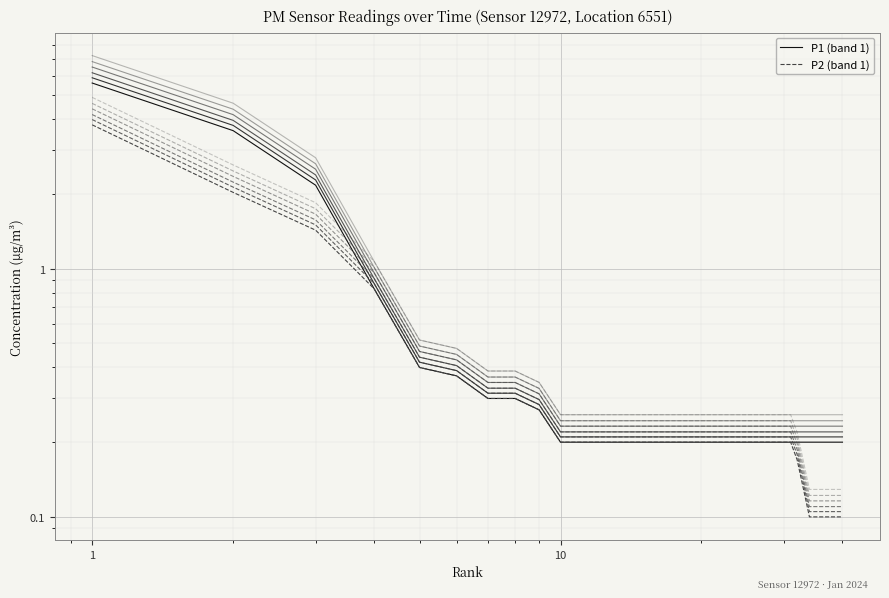

How many lines are shown in the chart?

2